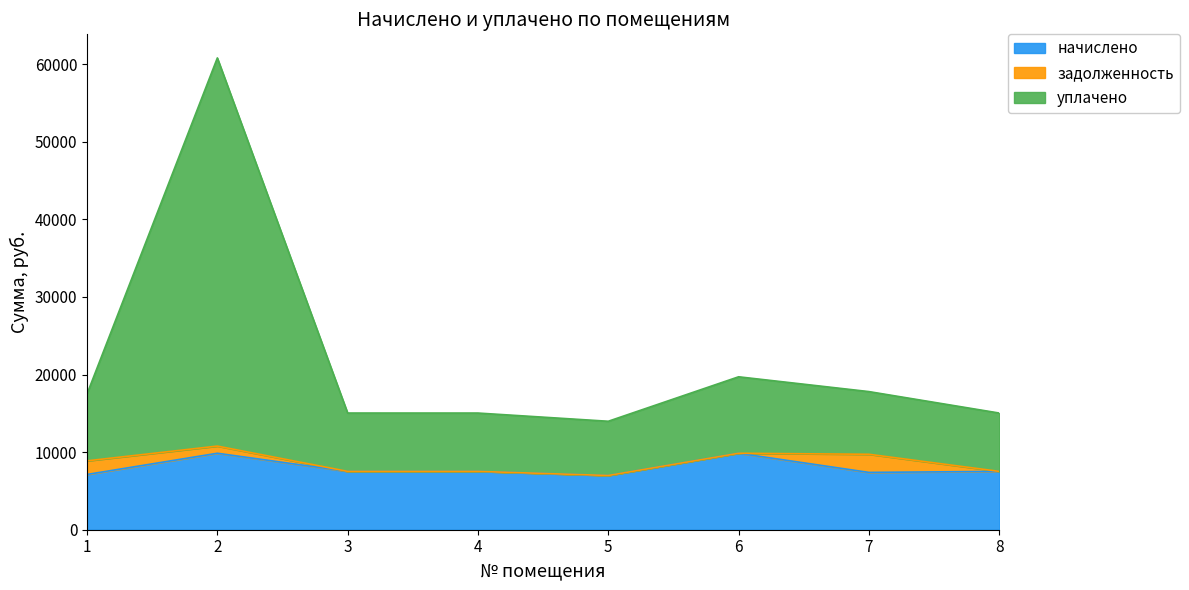

What are all the series names shown in the legend?

начислено, задолженность, уплачено